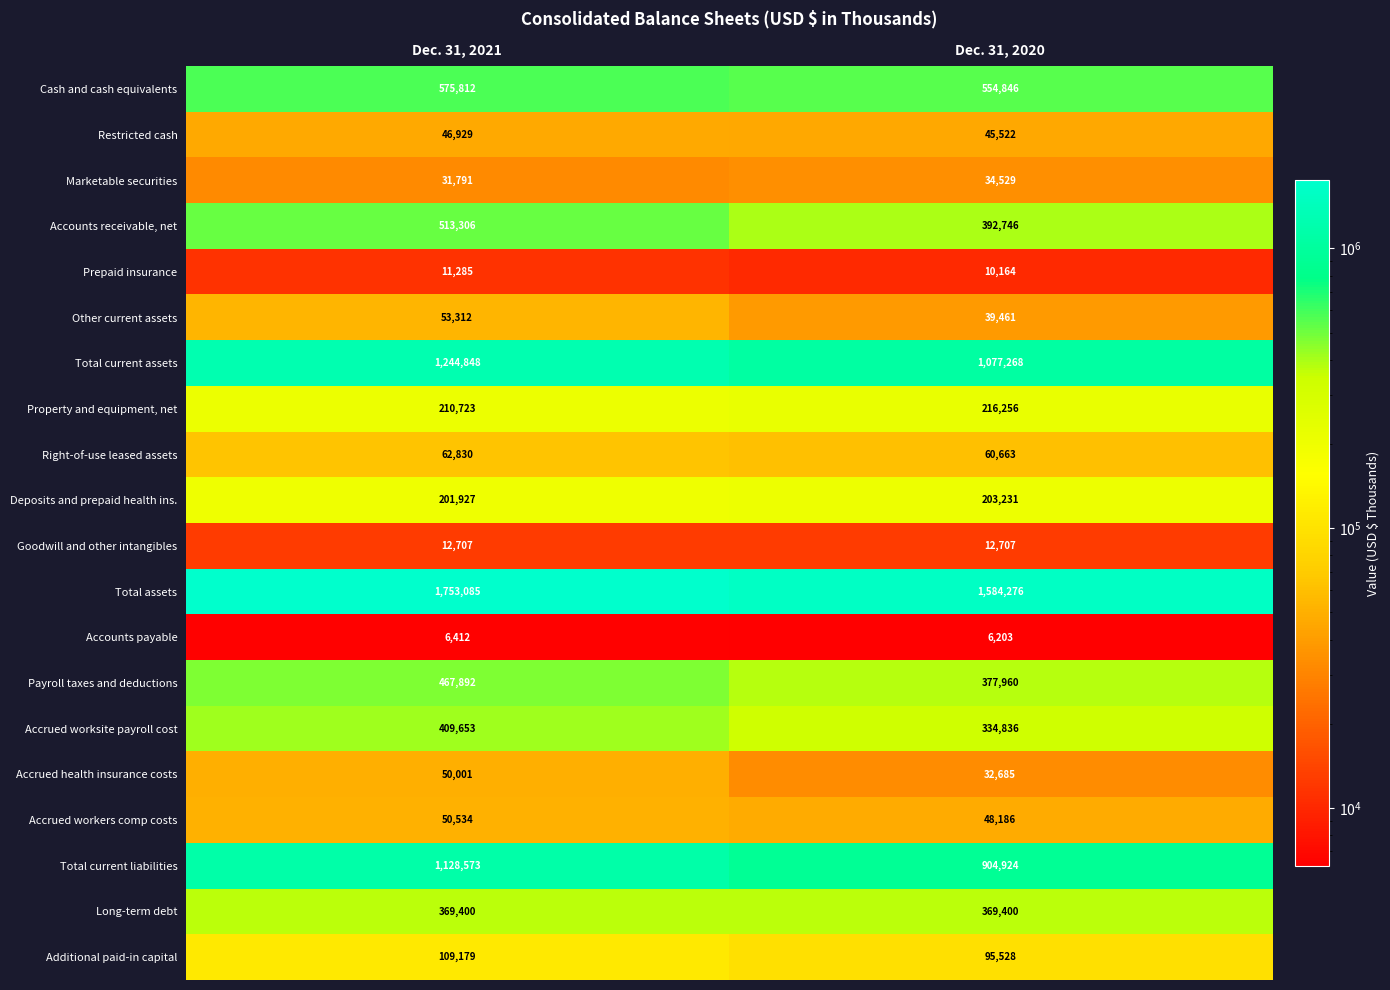

What is the difference between the Total current assets values at Dec. 31, 2020 and Dec. 31, 2021?

167580